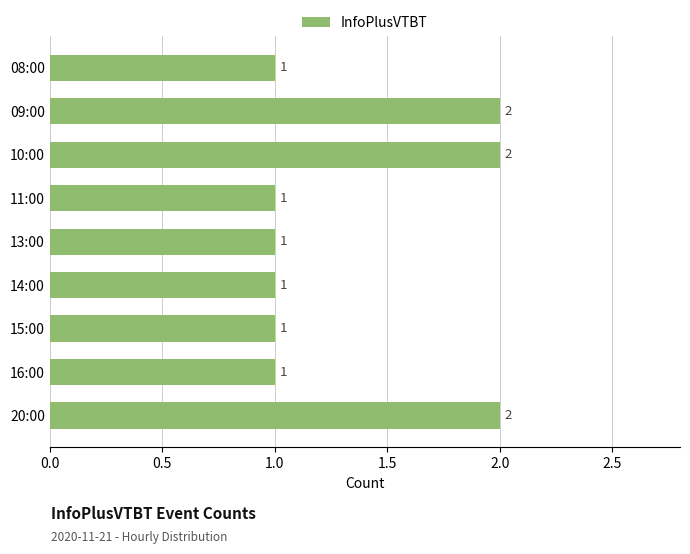

How many bars are there in total?

9